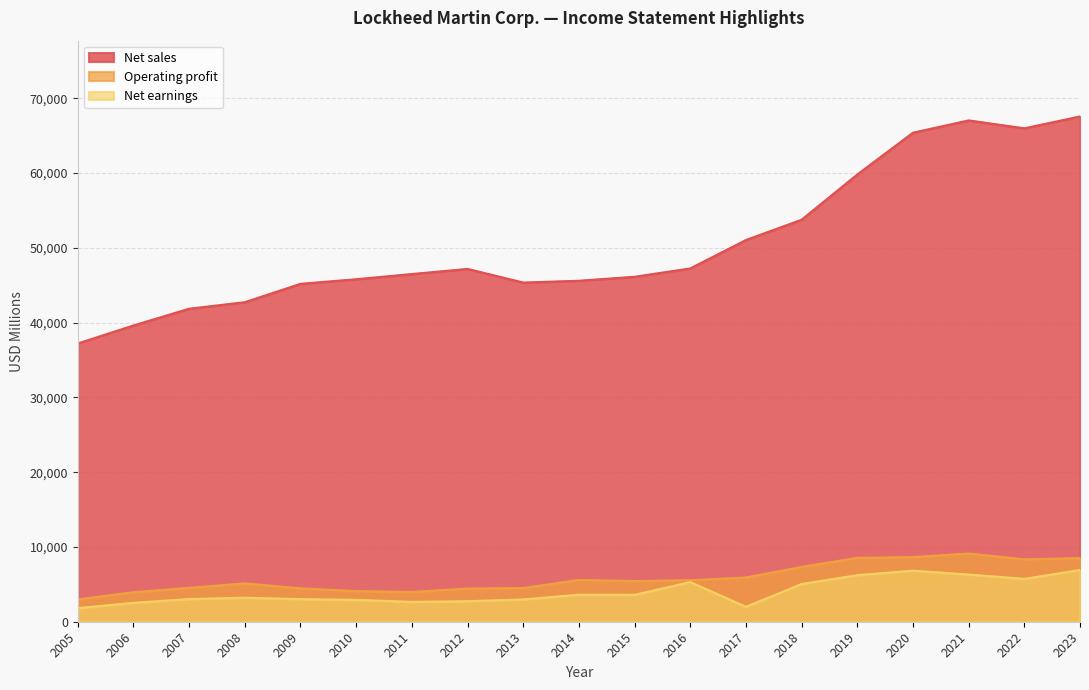

What is the value of the Net sales point at the 16th from the left?

65398